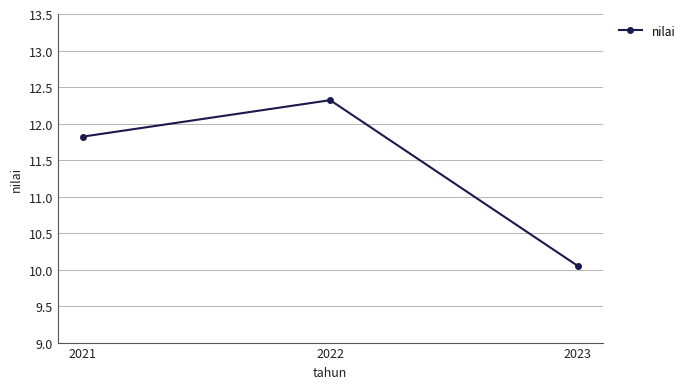

Where does the data first go above 11?

2021